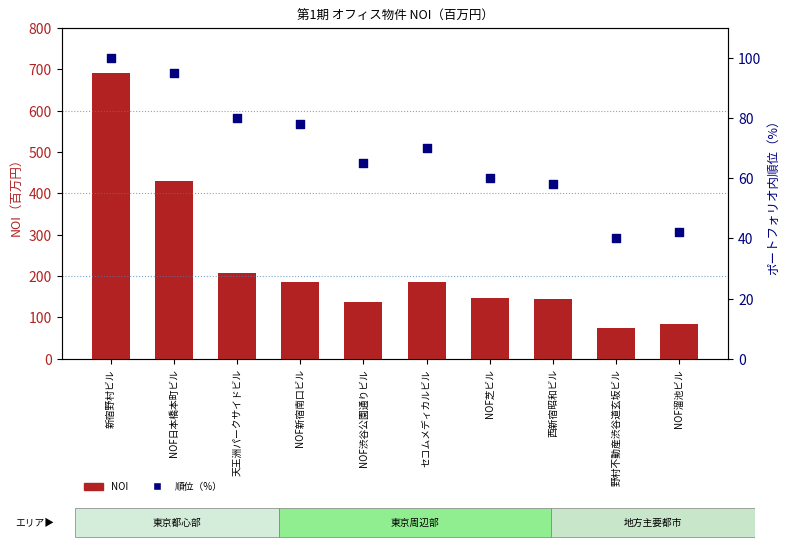

At which category is the sum across all series the highest?

新宿野村ビル